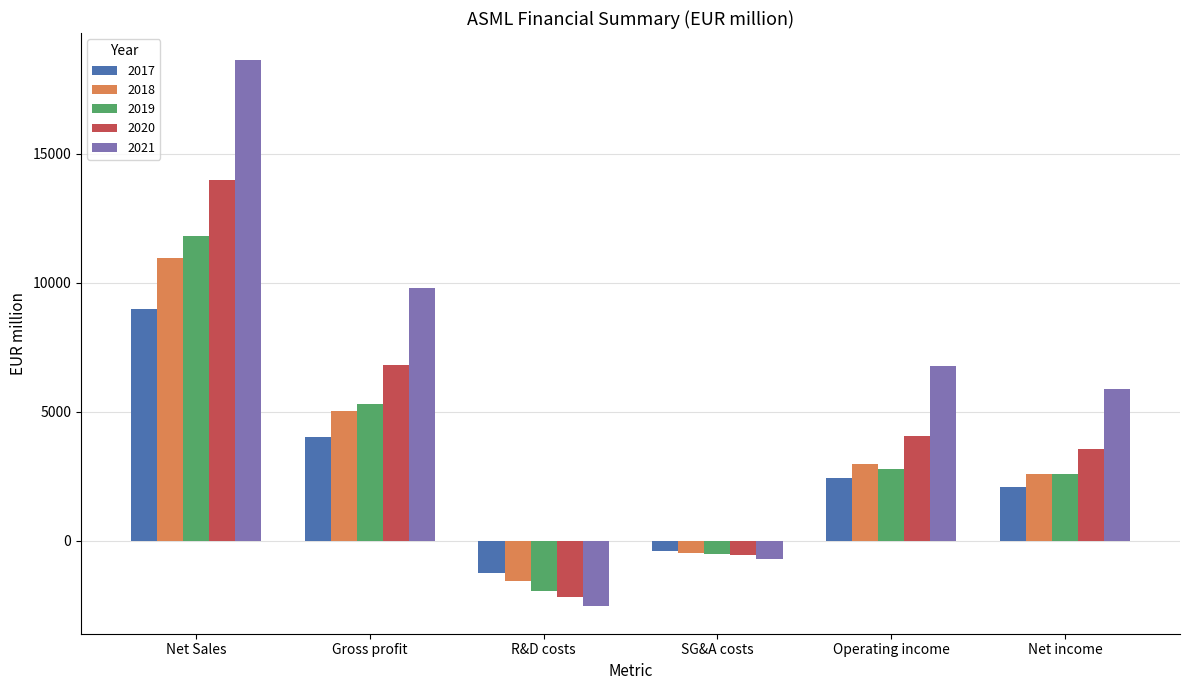

Is the value of 2021 at Net income greater than the value of 2017 at SG&A costs?

Yes